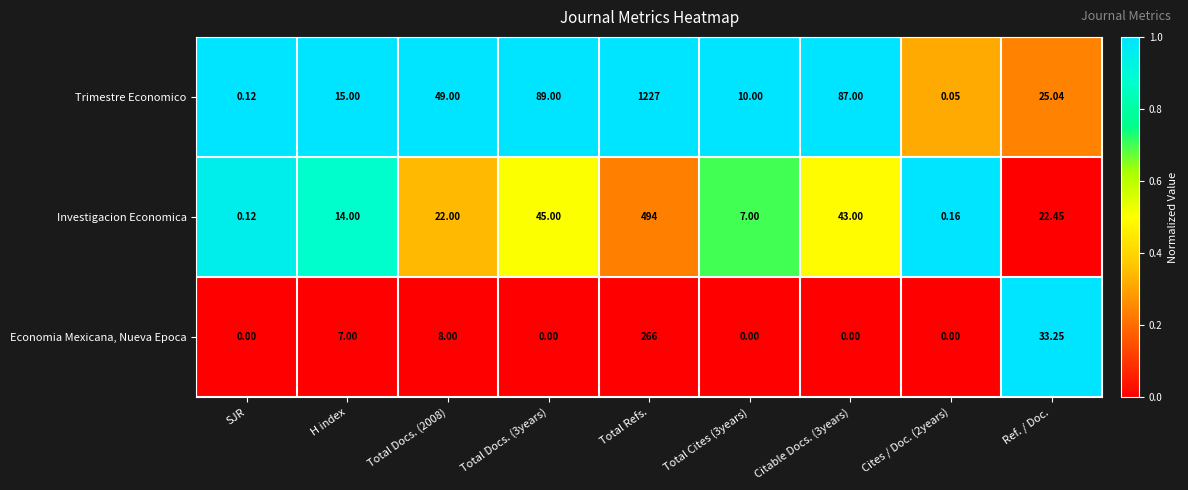

Which series has the largest total across all categories?

Trimestre Economico